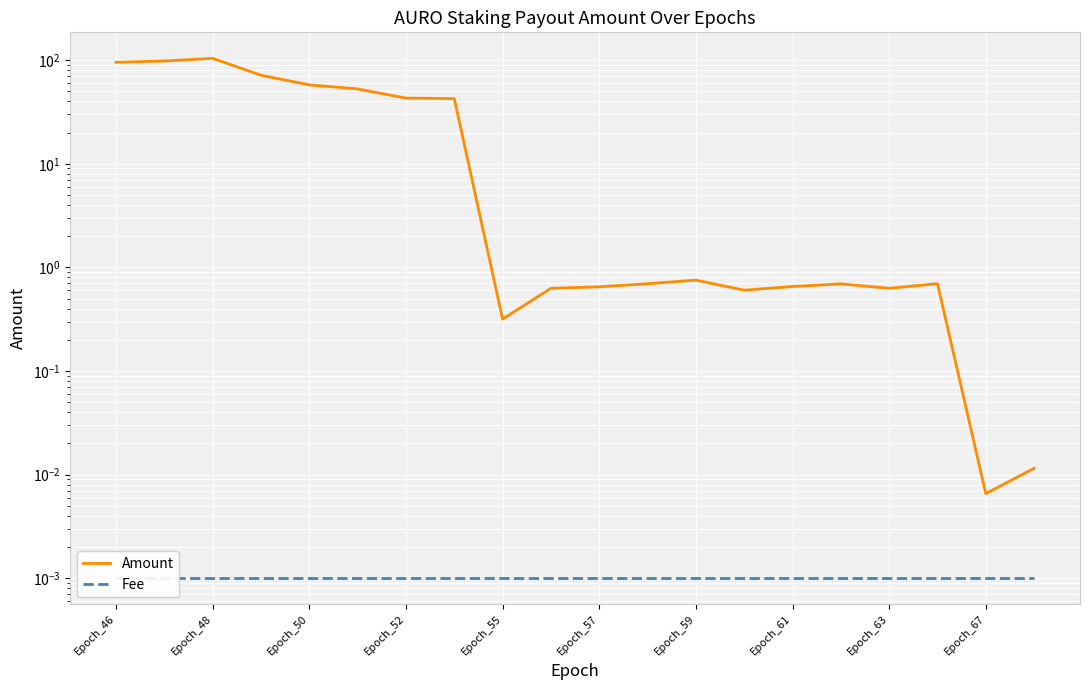

How many distinct data groups are displayed?

2